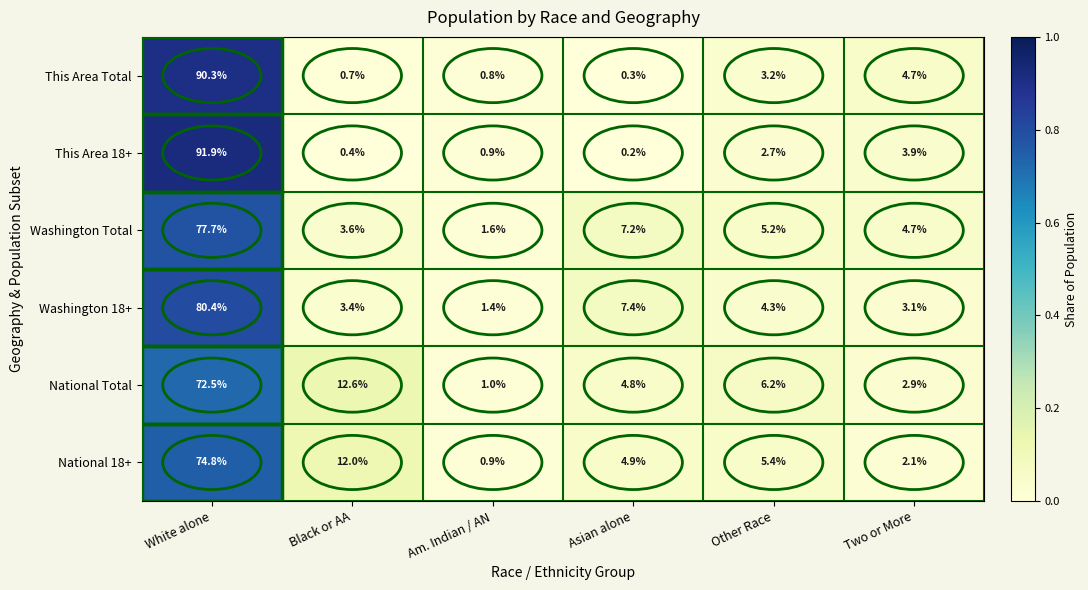

Is the value of This Area Total at Two or More greater than the value of National 18+ at Black or AA?

No